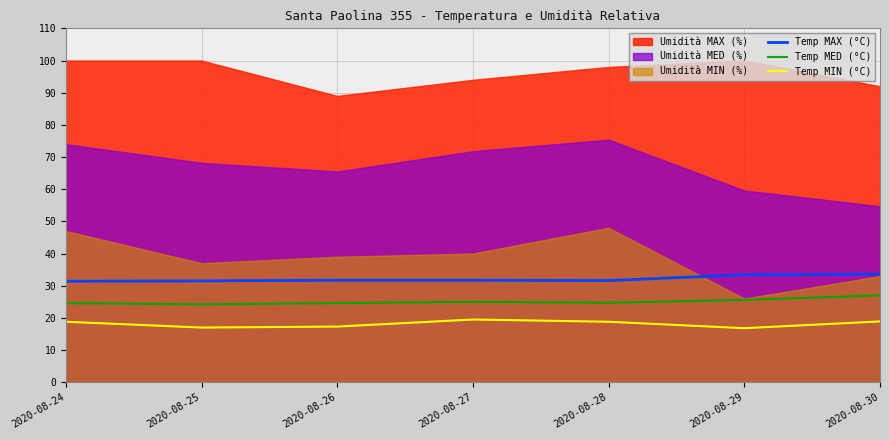

True or false: Temp MIN (°C) has a value of 28.7 at 2020-08-29.

False